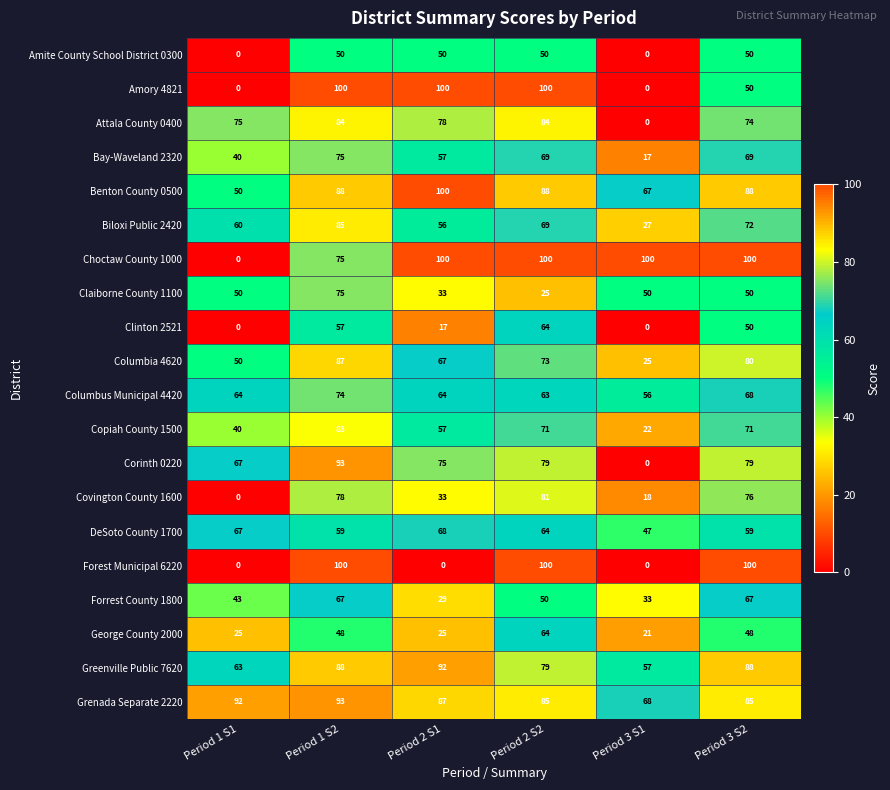

What is the difference between the second highest and second lowest values in the Copiah County 1500 series?

31